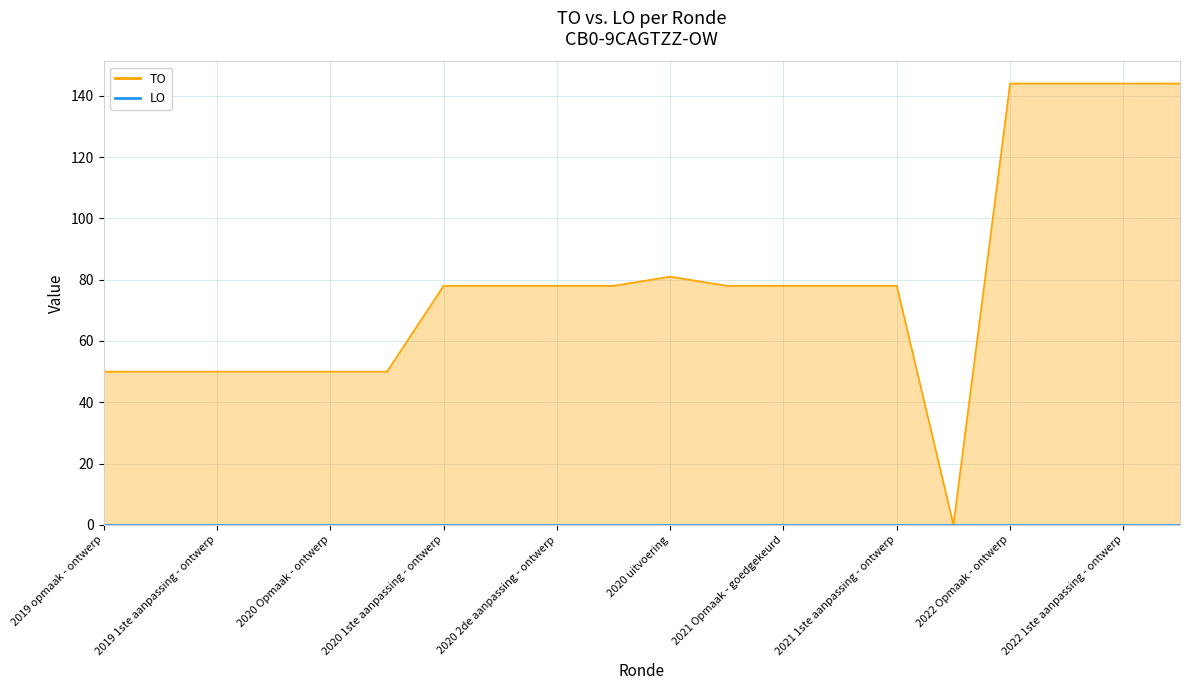

Does the chart have visible grid lines?

Yes